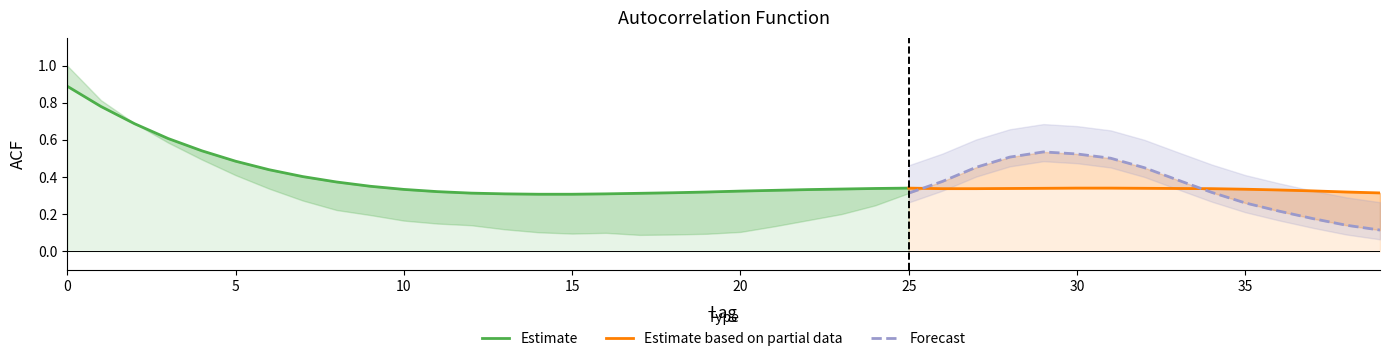

What is the spread (max minus min) of values at 7?

0.1